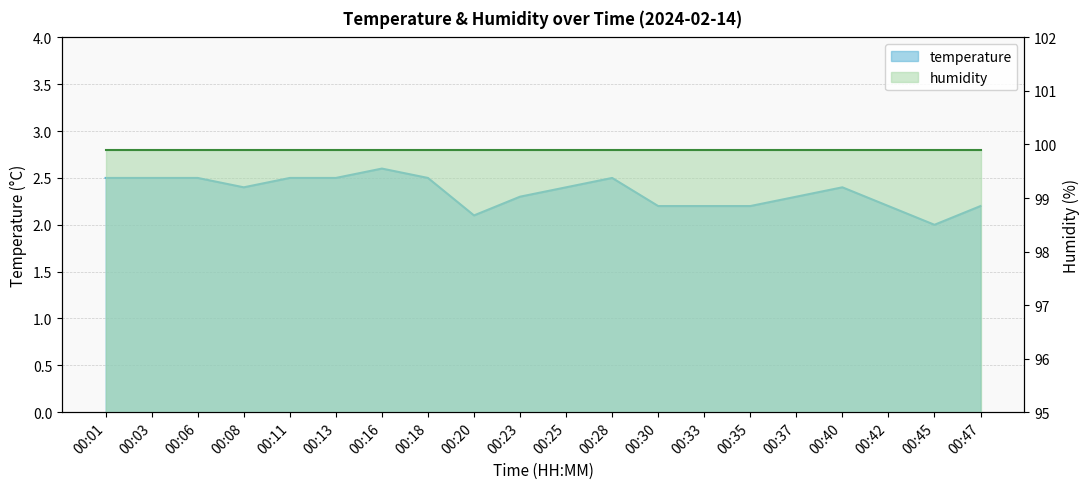

Reading left to right, list all the values displayed in this chart.

2.5	2.5	2.5	2.4	2.5	2.5	2.6	2.5	2.1	2.3	2.4	2.5	2.2	2.2	2.2	2.3	2.4	2.2	2.0	2.2